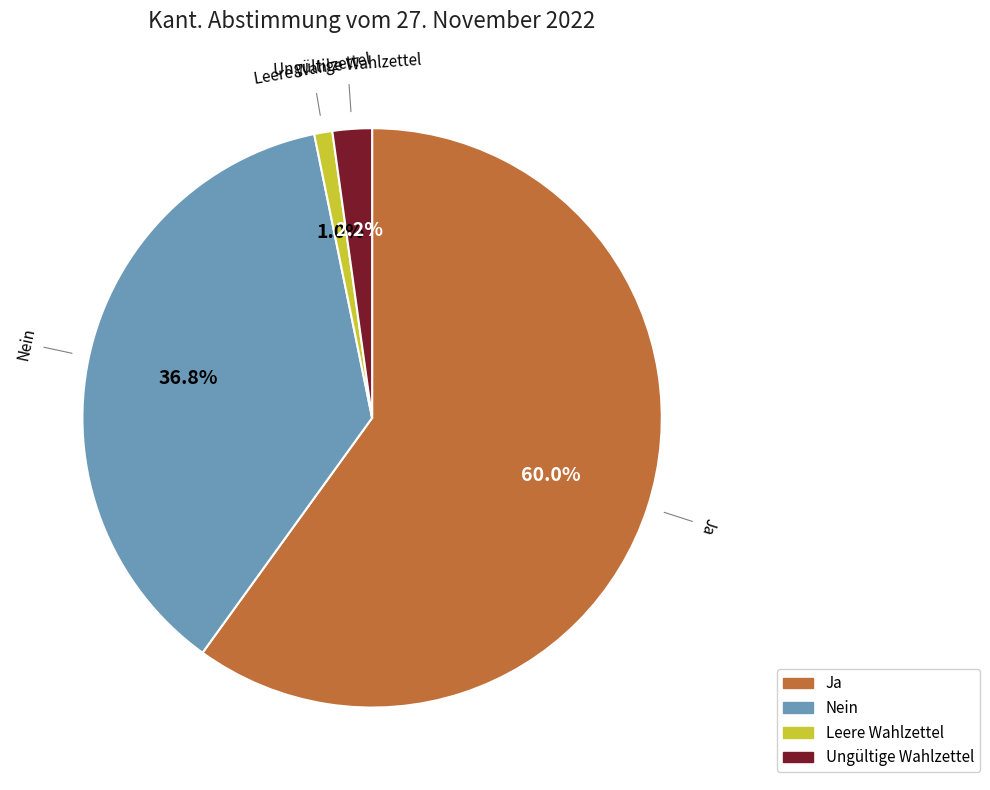

How many slices are in this pie chart?

4